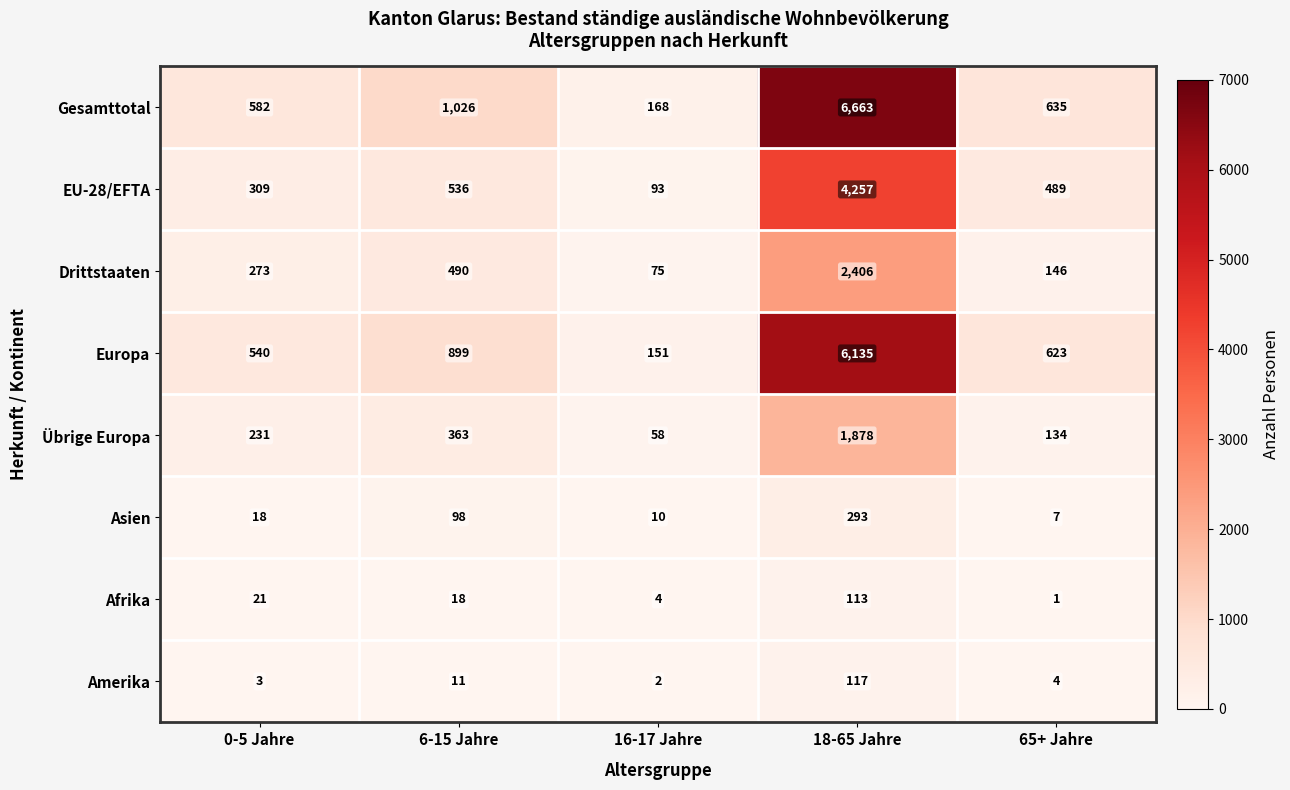

True or false: EU-28/EFTA has a value of 149 at 16-17 Jahre.

False